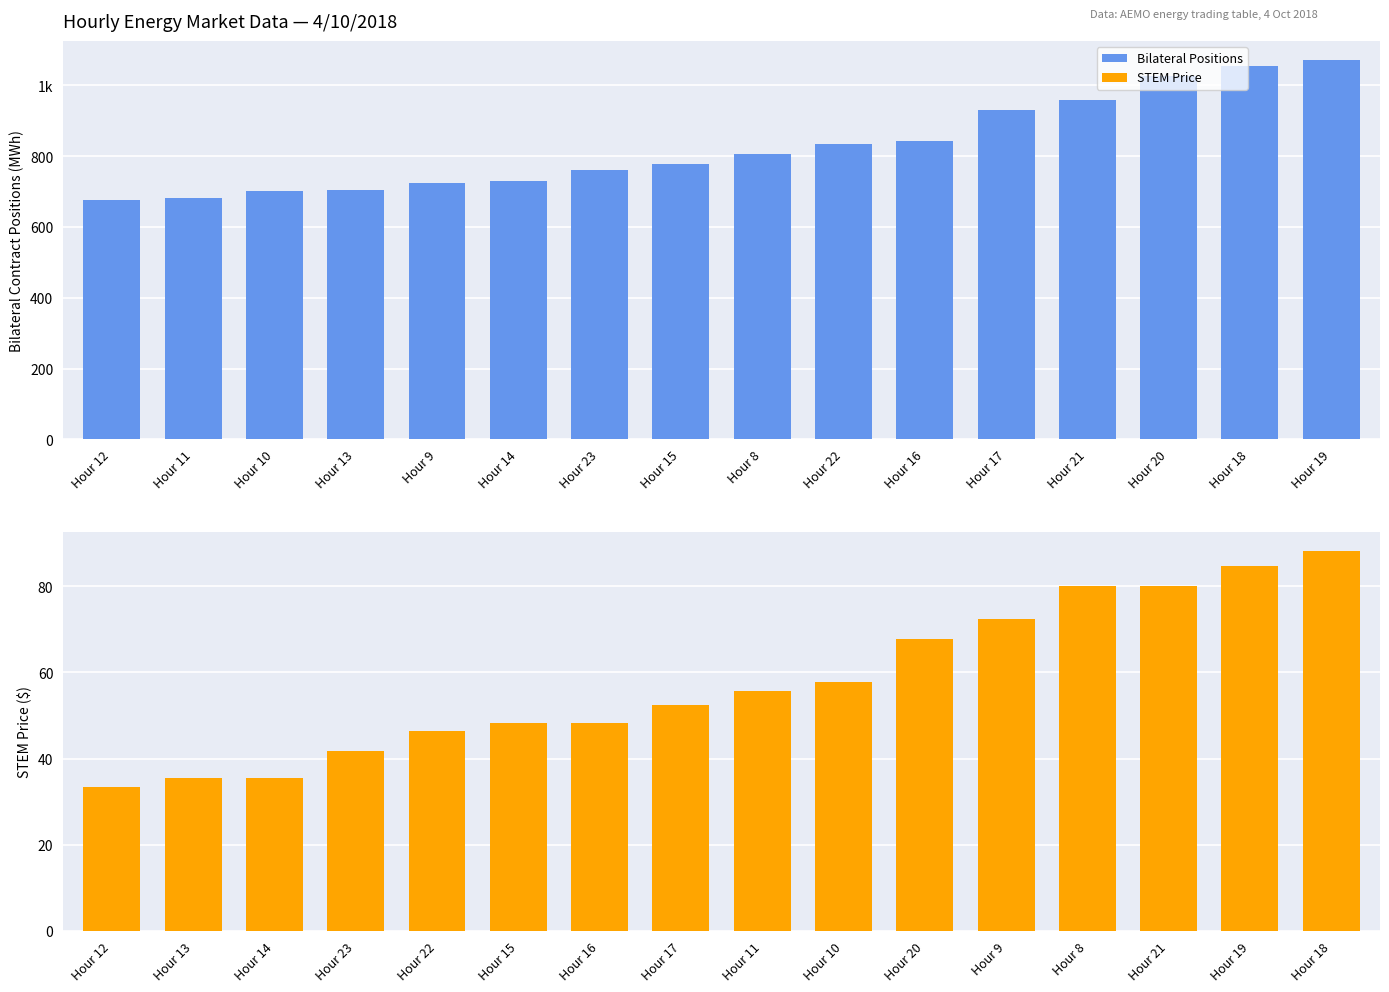

What is the difference between the maximum and minimum values in the STEM Price series?

54.6